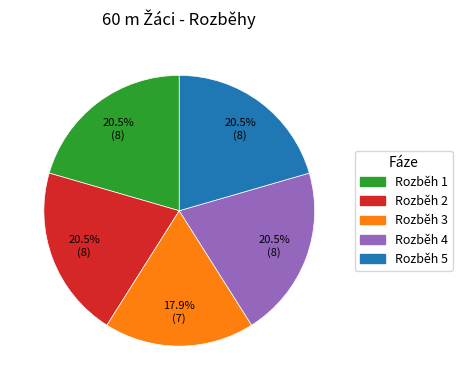

How many segments does this pie chart have?

5